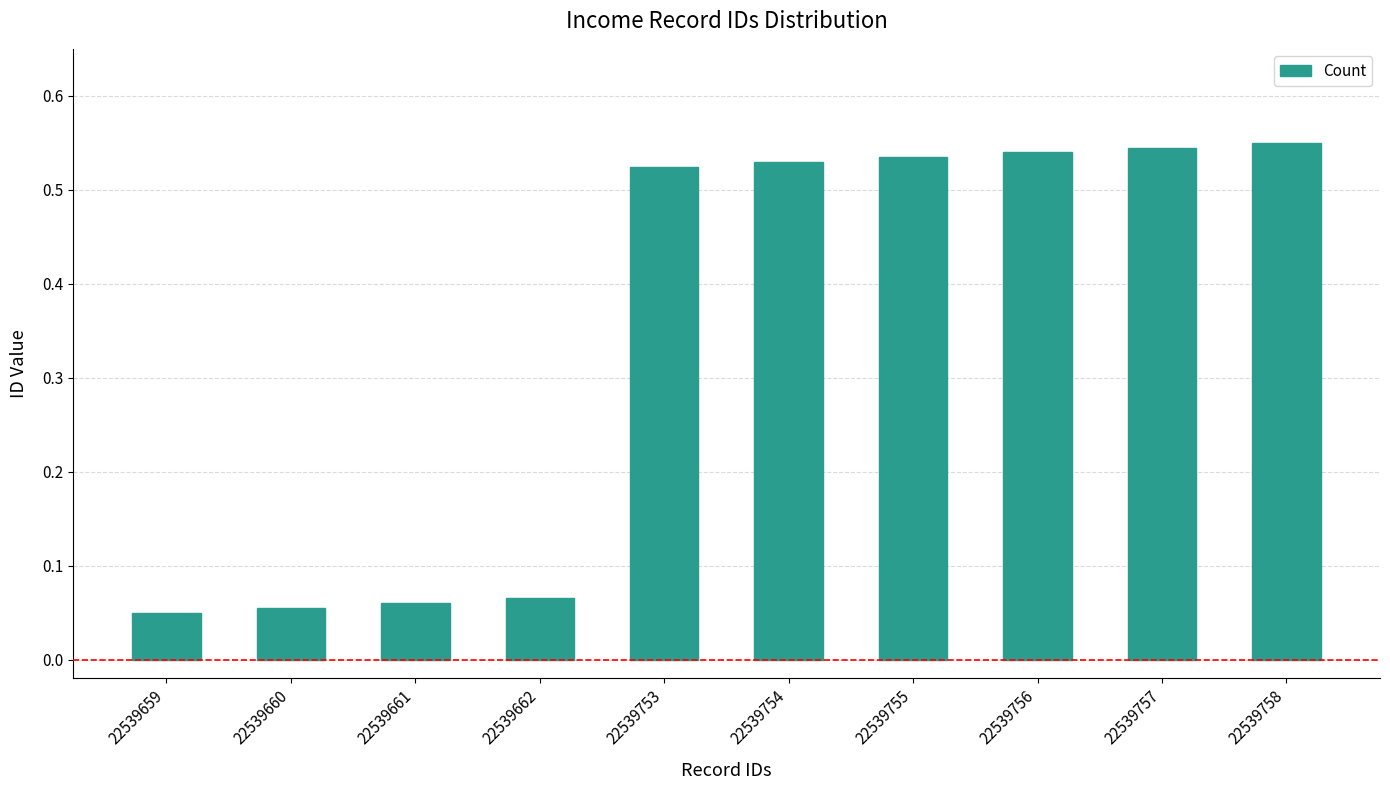

Count the number of data series in this chart.

1